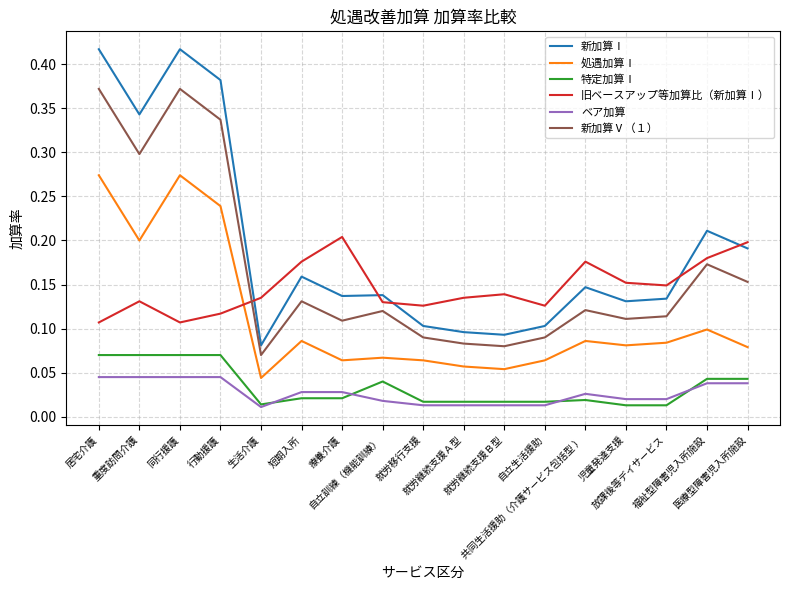

Is it true that 新加算Ⅰ equals 0.3 at 居宅介護?

False